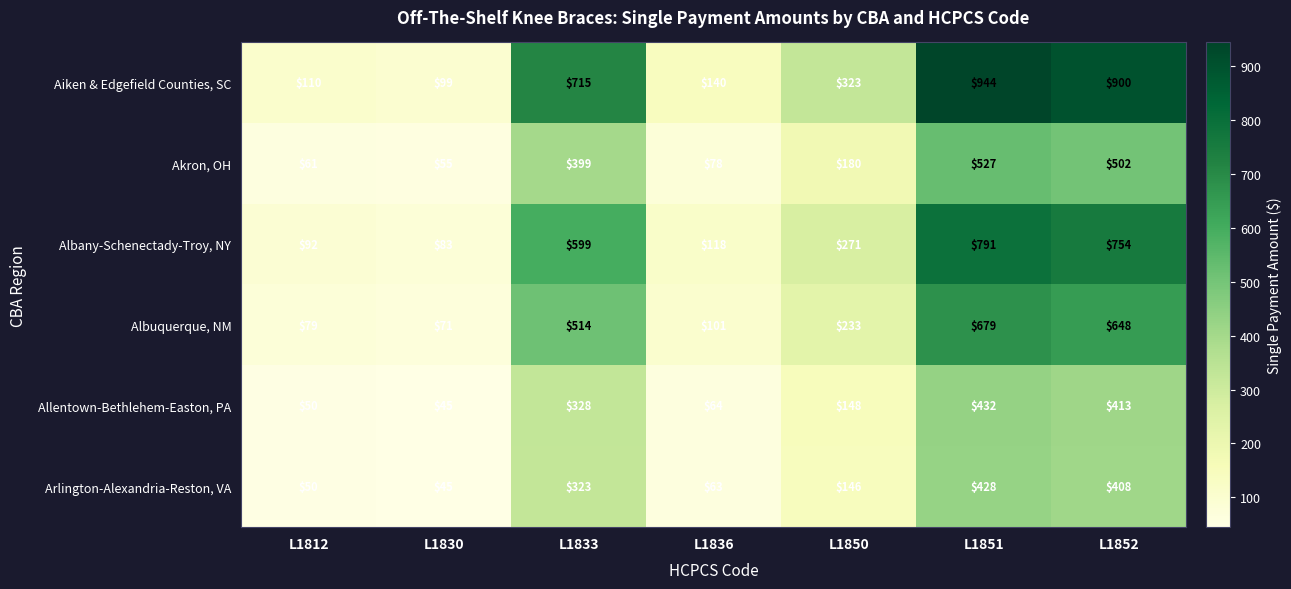

At which category is the sum across all series the highest?

L1851